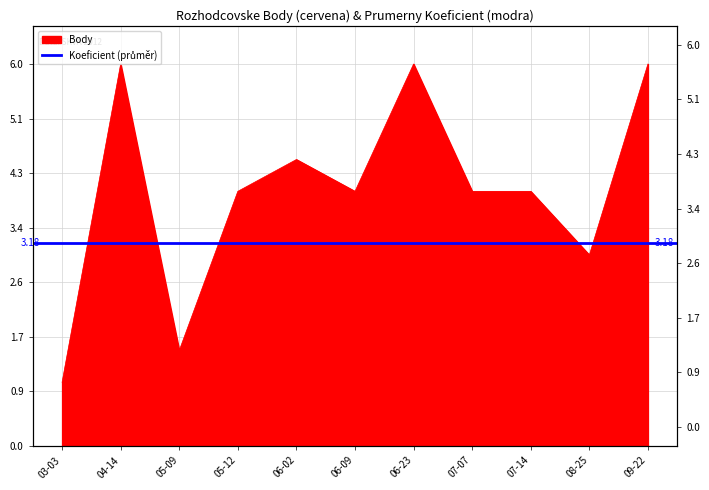

What is the ratio of the value at 05-09 to the value at 07-14?

0.4